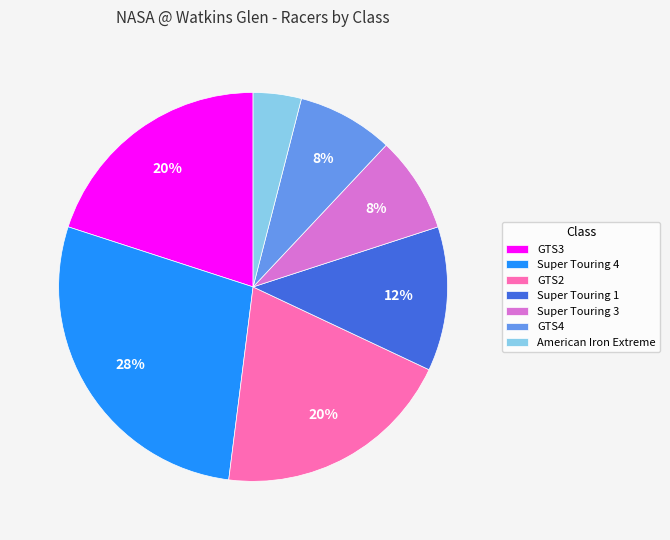

The GTS2 slice represents 28% of the pie. True or false?

False